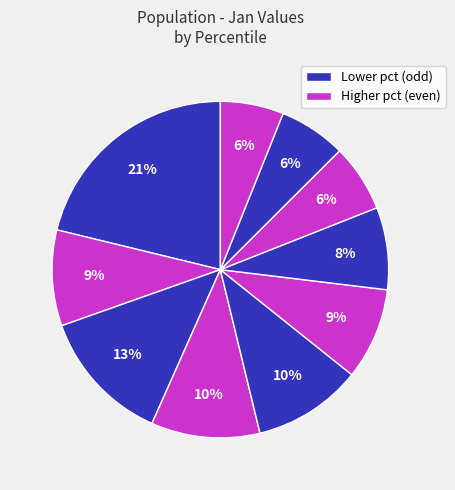

How many slices are in this pie chart?

10